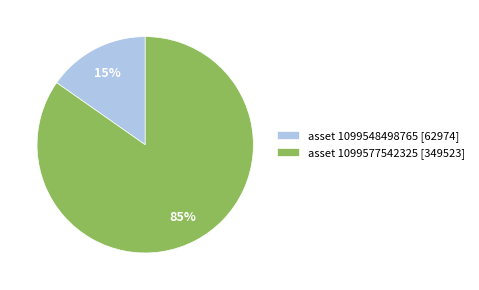

Which slice is the largest?

asset 1099577542325 [349523]